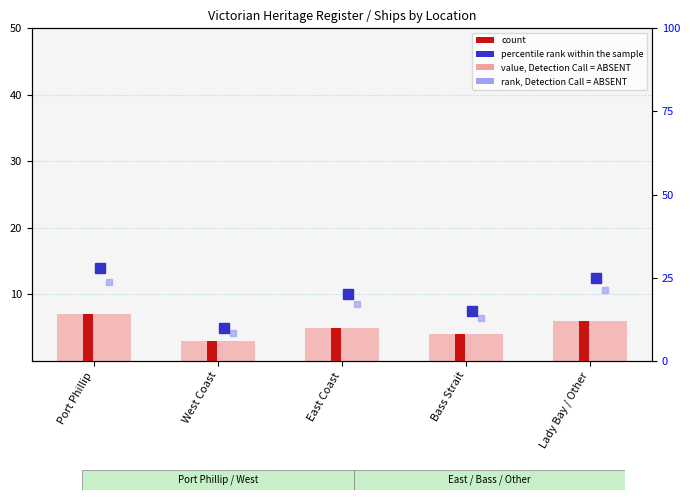

What is the difference between the value, Detection Call = ABSENT values at East Coast and West Coast?

2